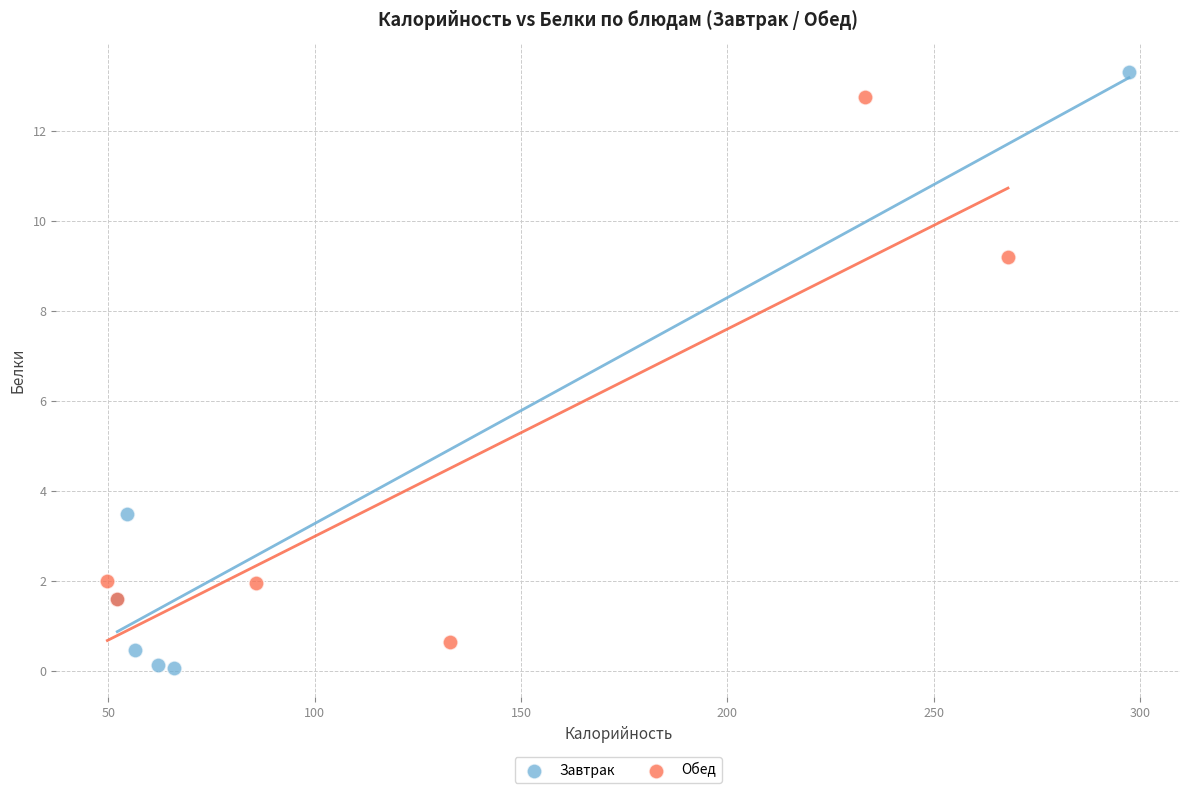

Which series has the widest spread of Y values?

Завтрак